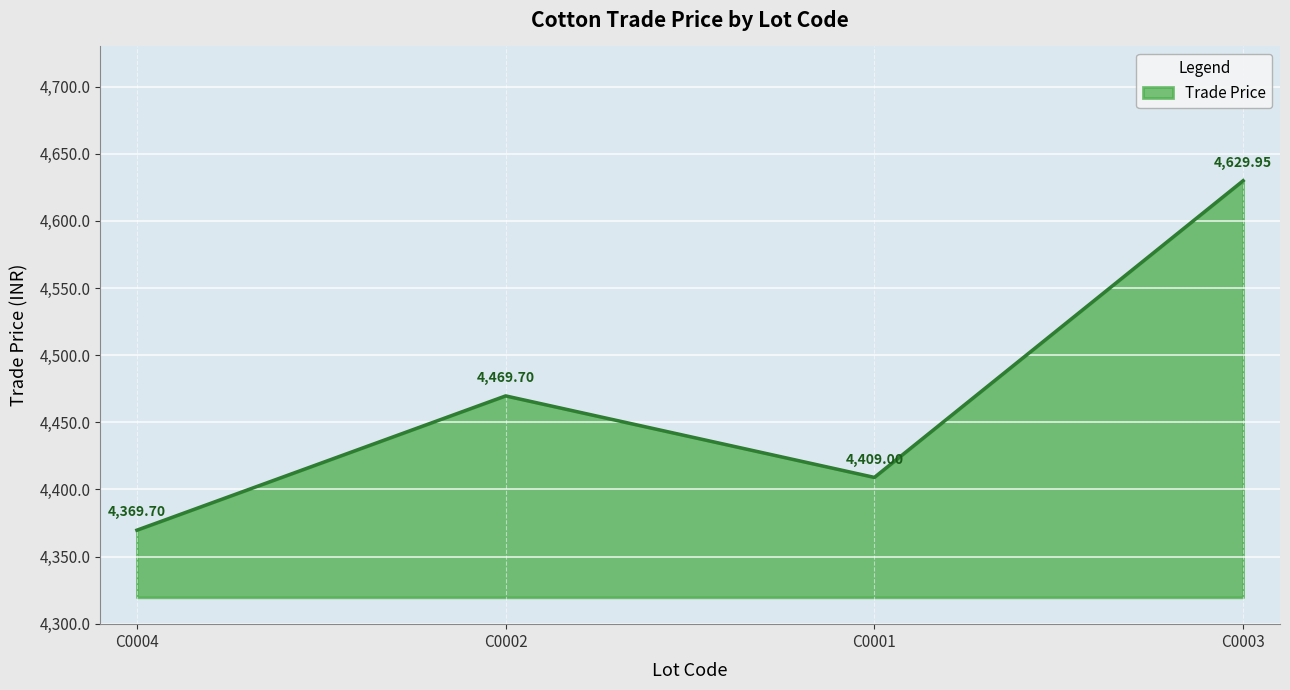

What is the difference between the second highest and minimum values?

100.0